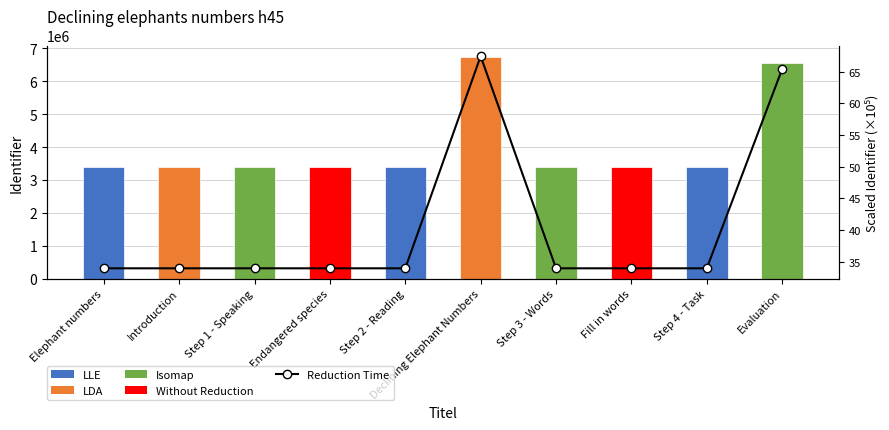

What is the difference between the highest and lowest values at Step 2 - Reading?

3397762.0